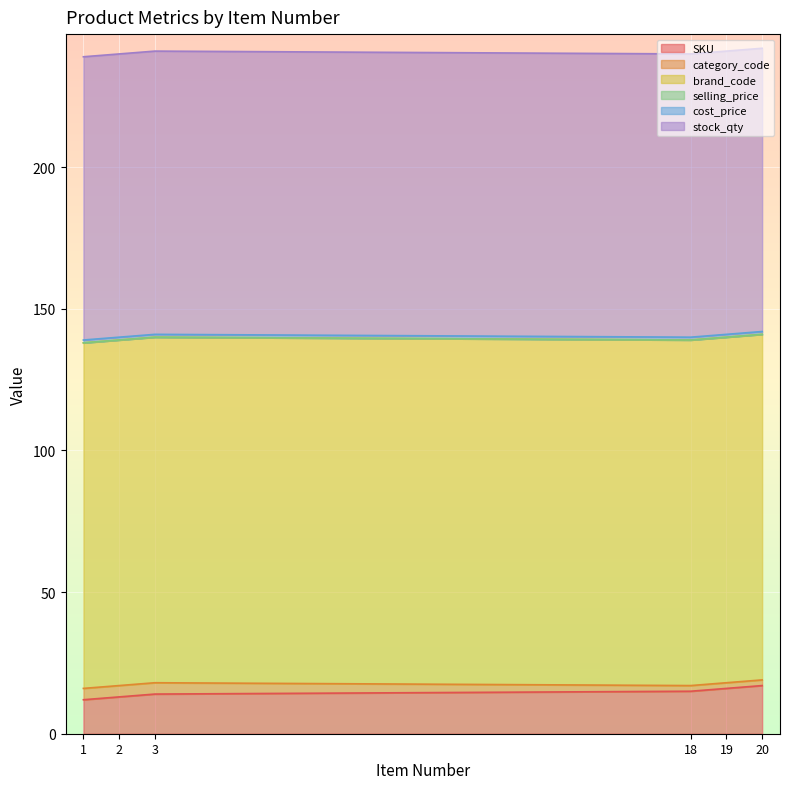

Which series has the largest range (max minus min)?

SKU